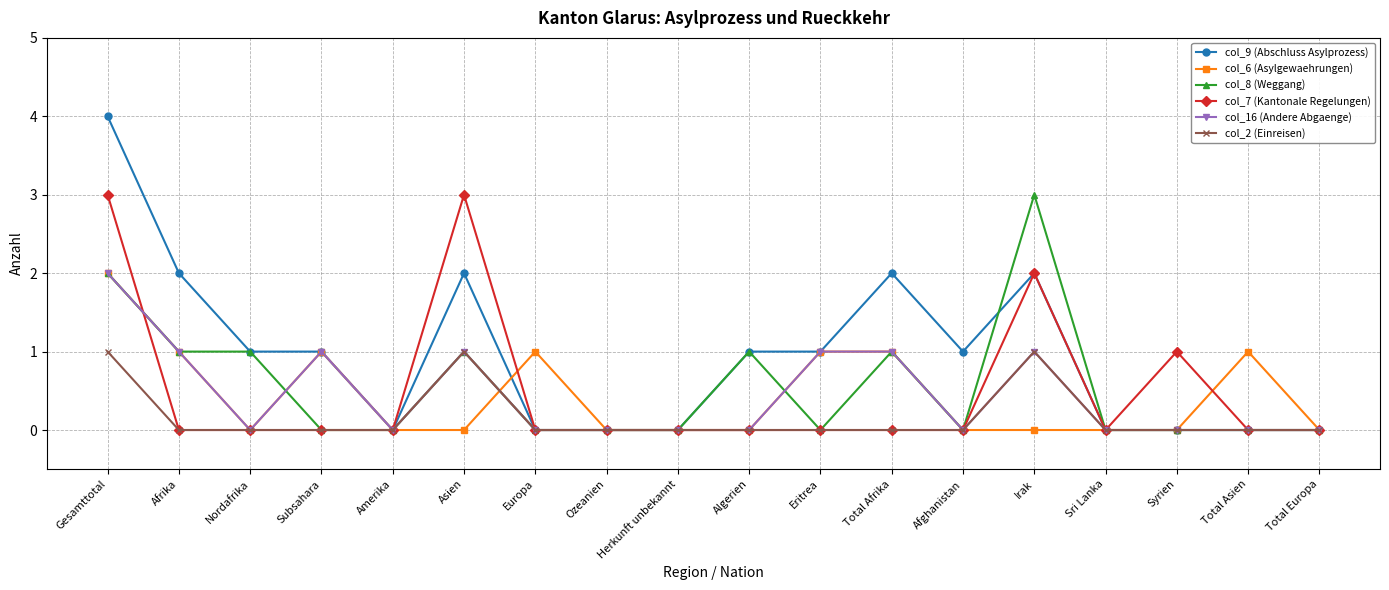

What is the greatest value displayed?

4